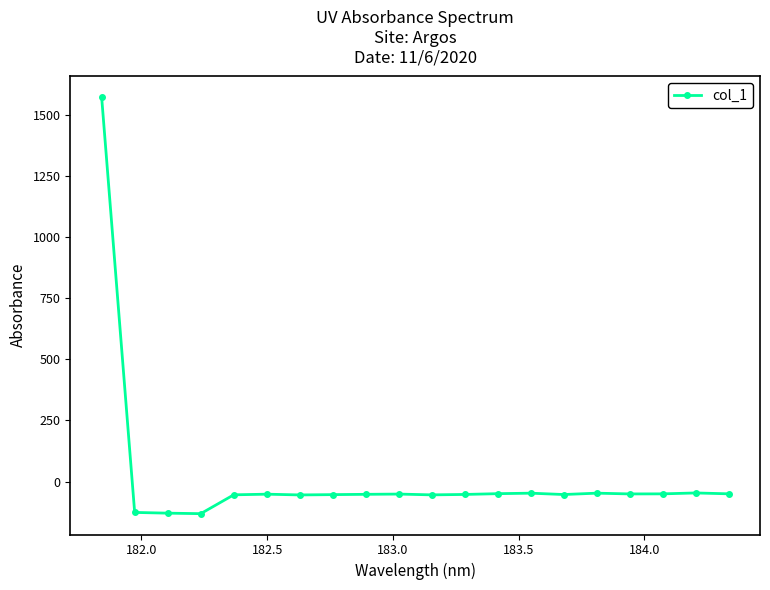

What is the difference between the second highest and minimum values?

84.7